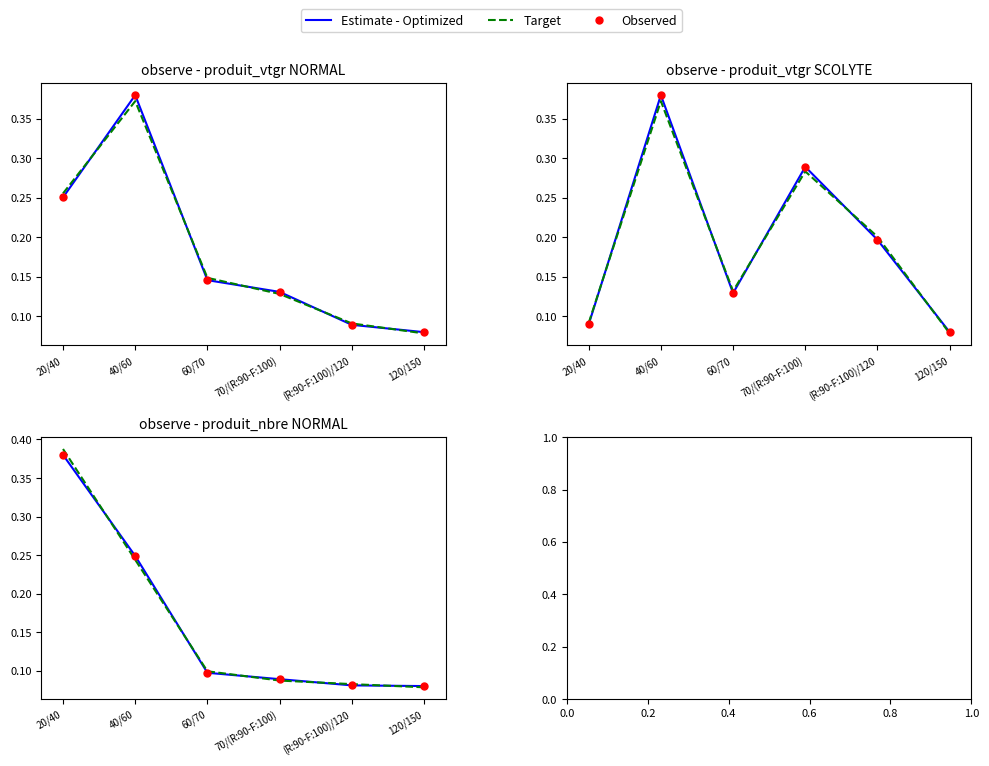

Which series contains the lowest Y value?

Target